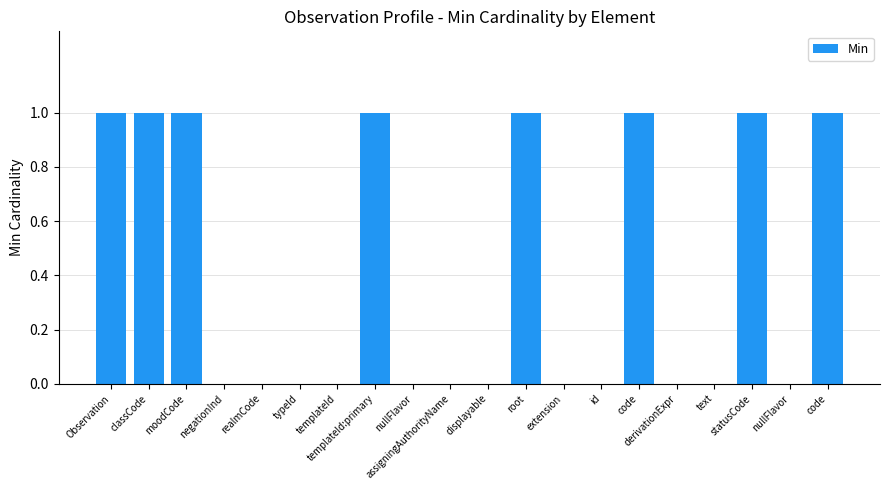

How many data points does each series have?

20